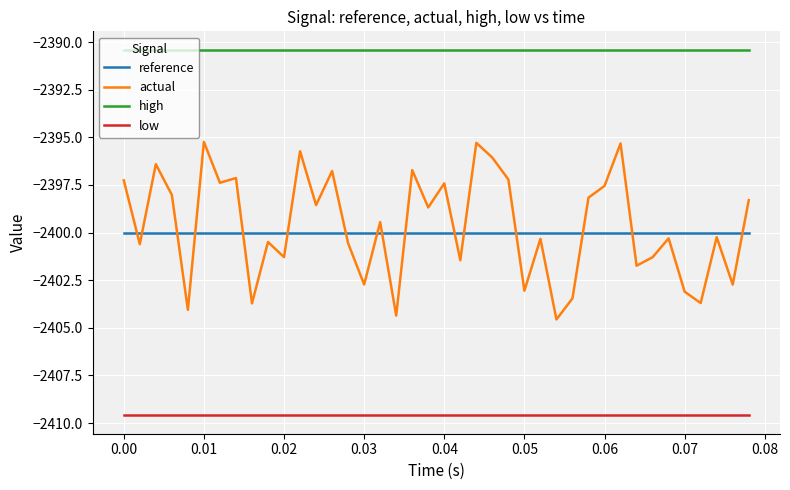

Which series has the largest range (max minus min)?

actual